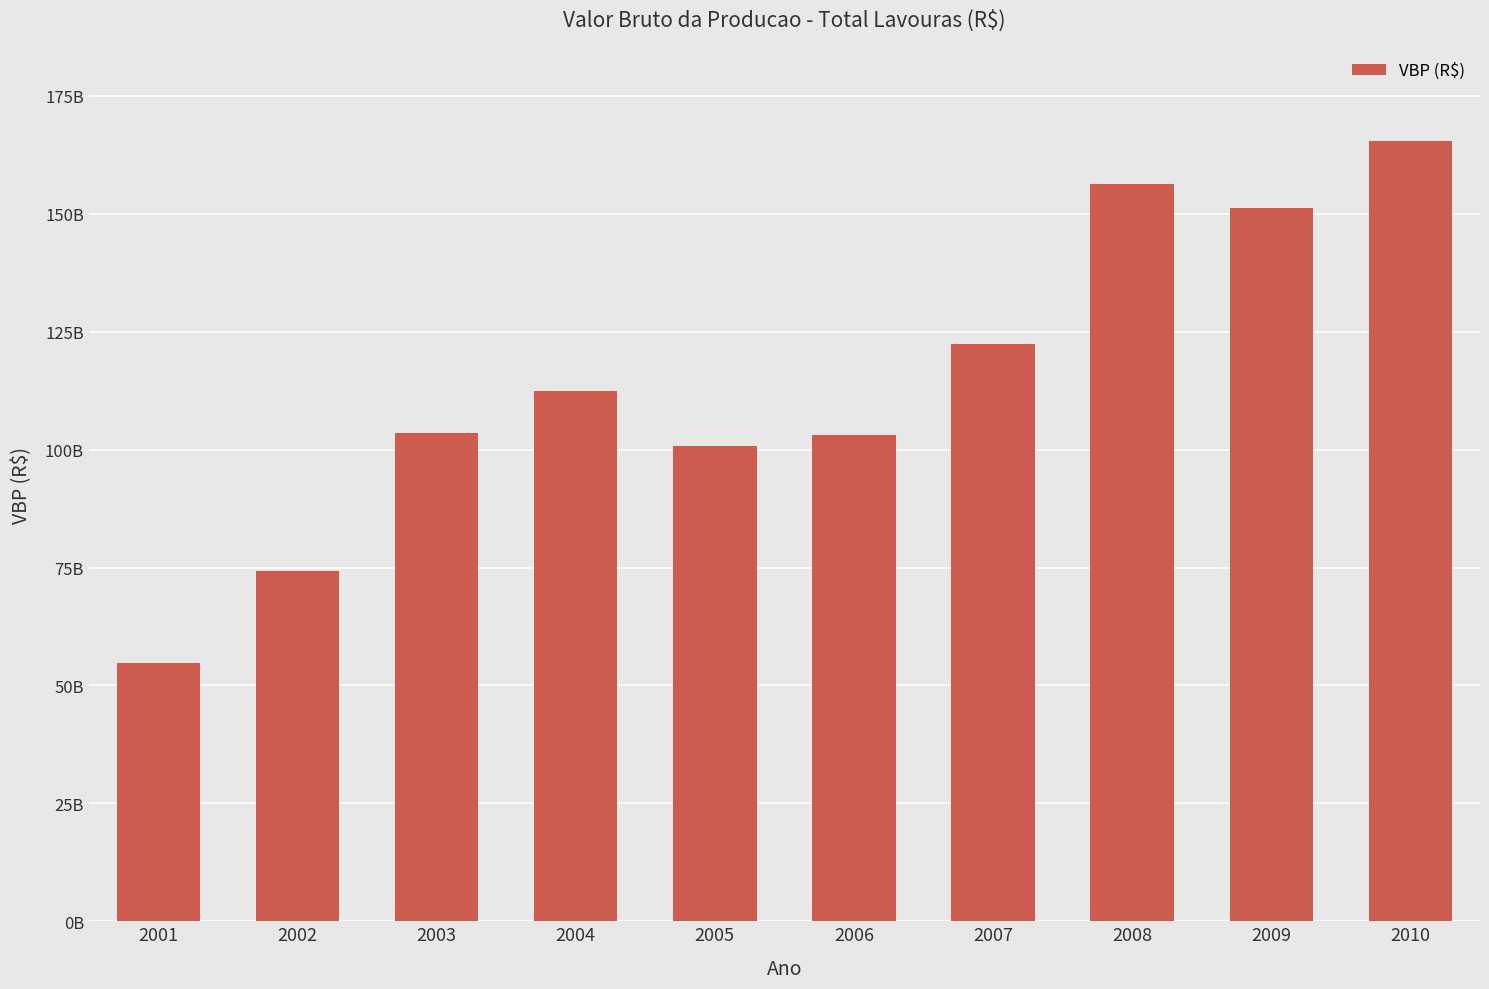

Between 2007 and 2004, which is larger?

2007